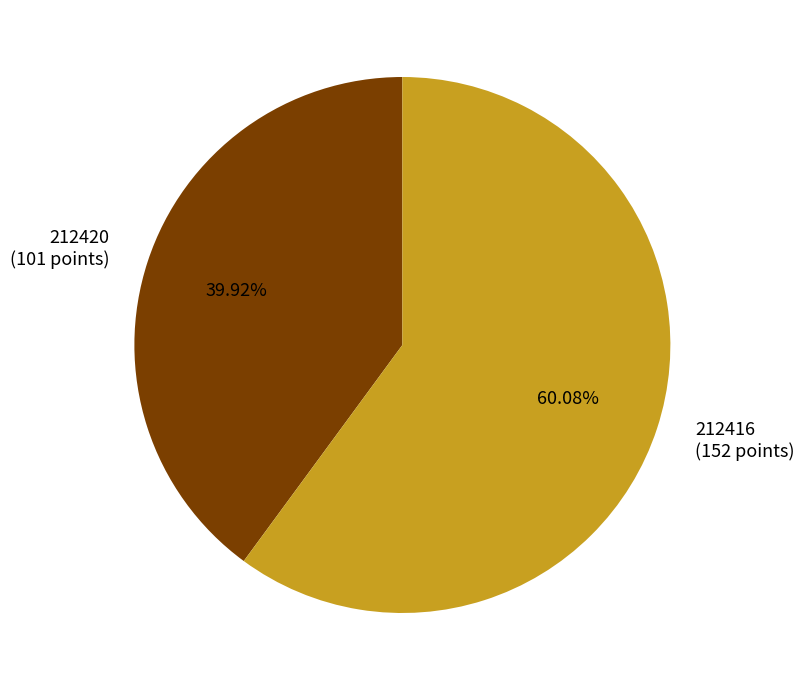

To the nearest percent, what percentage of the pie is 212416?

60%